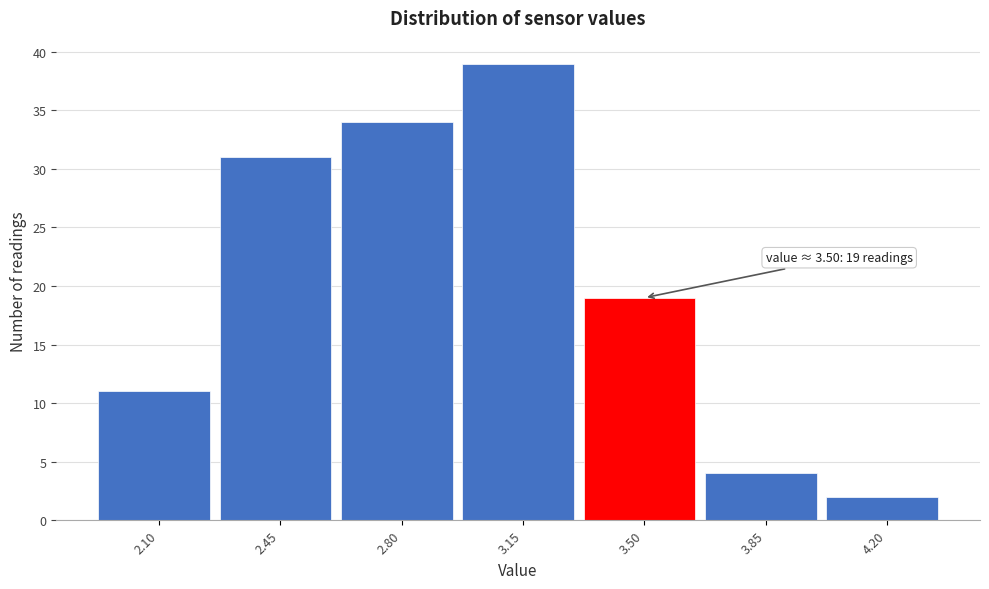

Reading left to right, extract all data points from this chart.

11	31	34	39	19	4	2